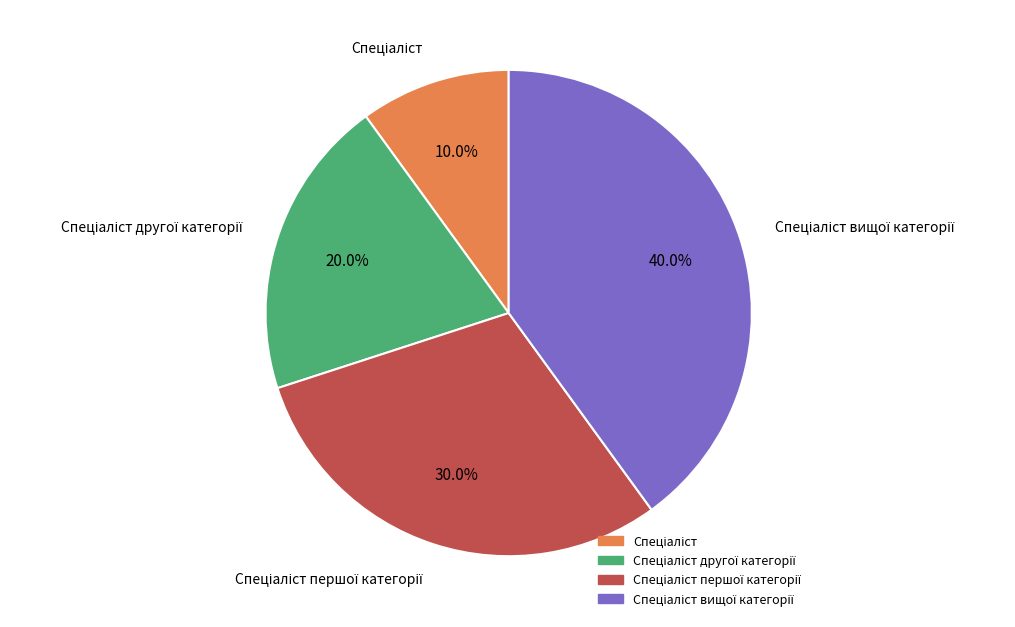

Is there any slice that represents more than half of the pie?

No